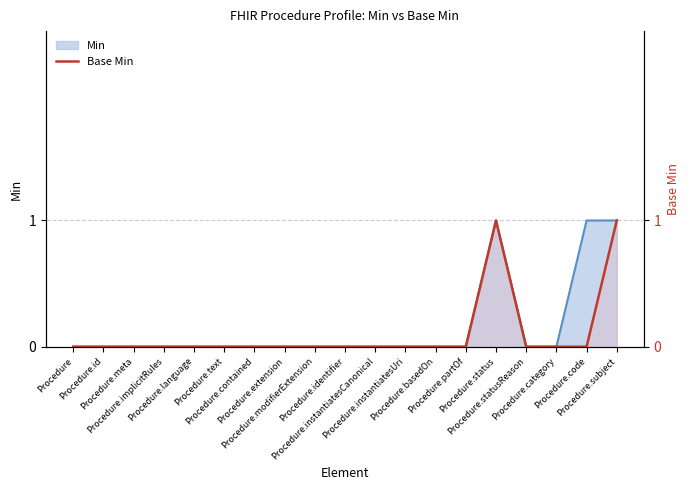

How many points are higher than both their immediate neighbors (excluding endpoints)?

1